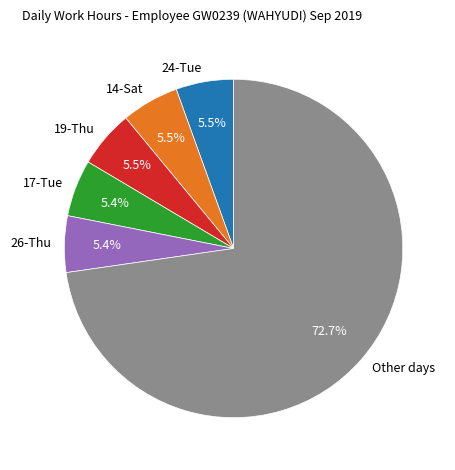

What is the total percentage of 17-Tue and 26-Thu?

10.8%